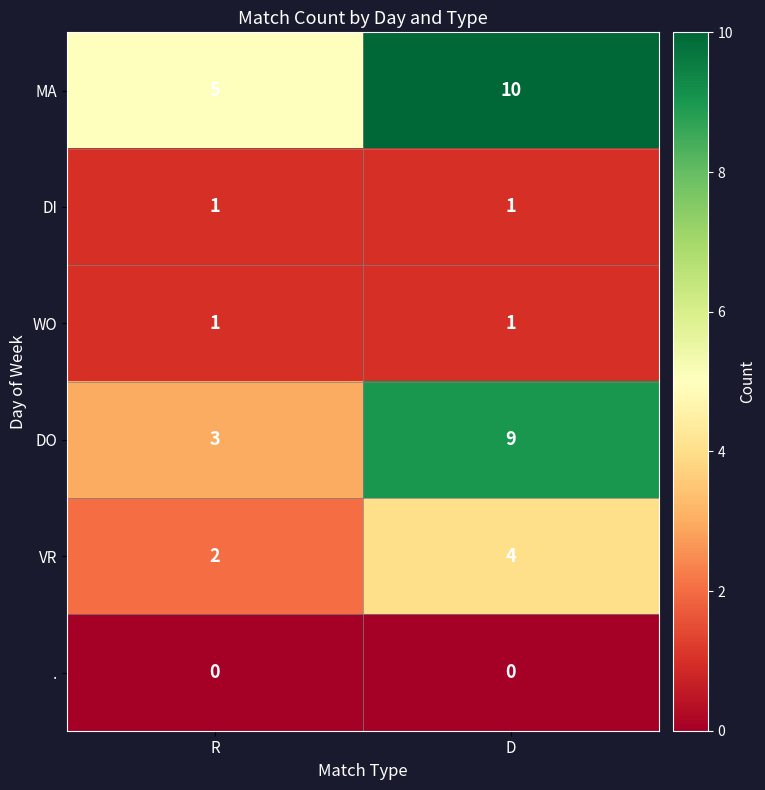

Between R and D, which series saw the biggest shift?

DO